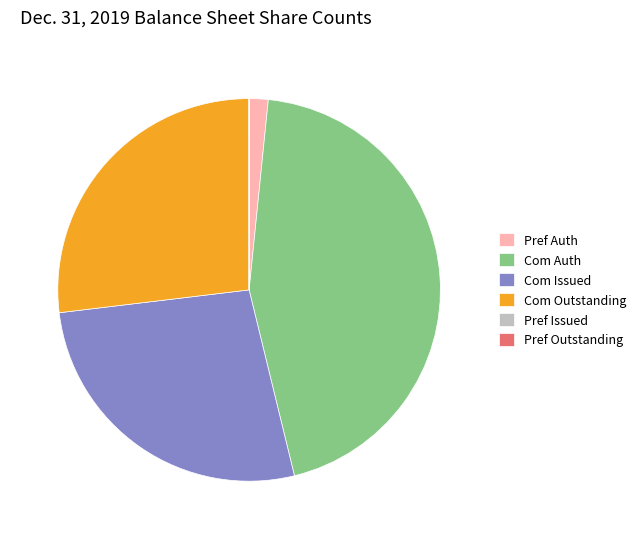

Which slice is the largest?

Com Auth